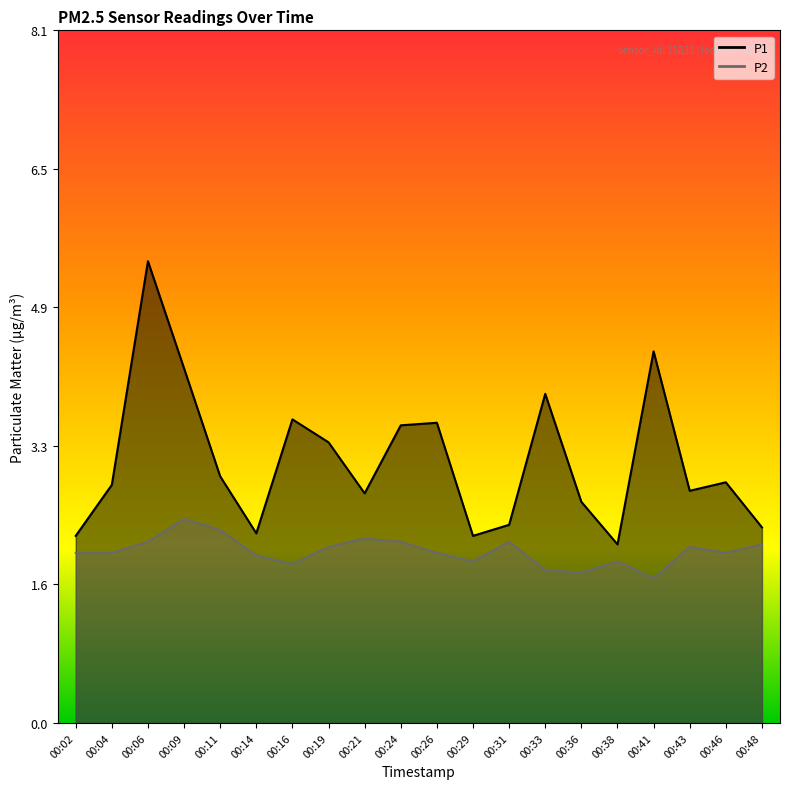

True or false: P2 and P1 cross at least once.

False